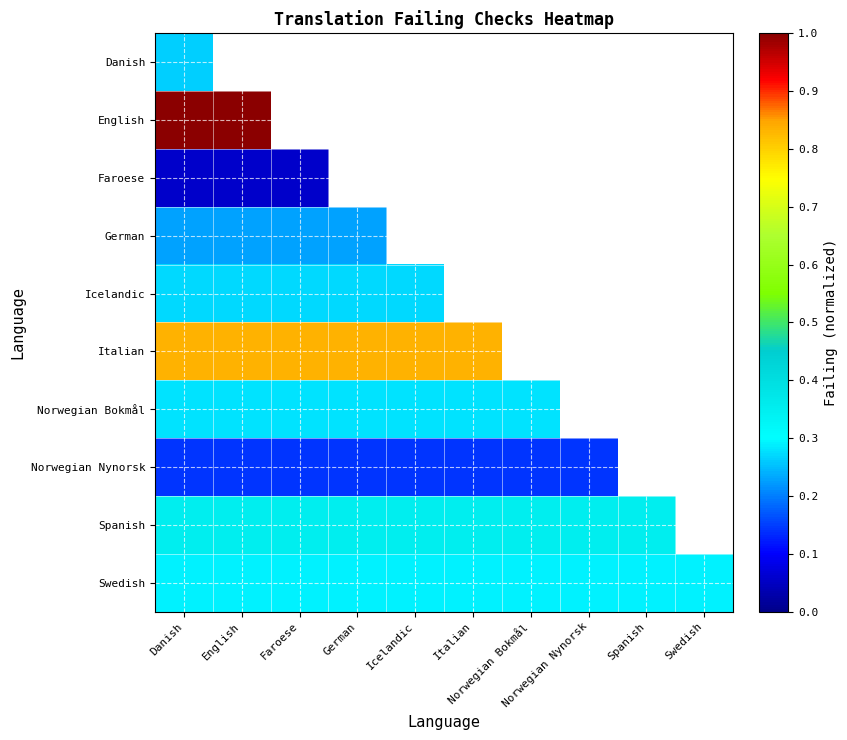

How many positive values does the Norwegian Nynorsk series have?

8